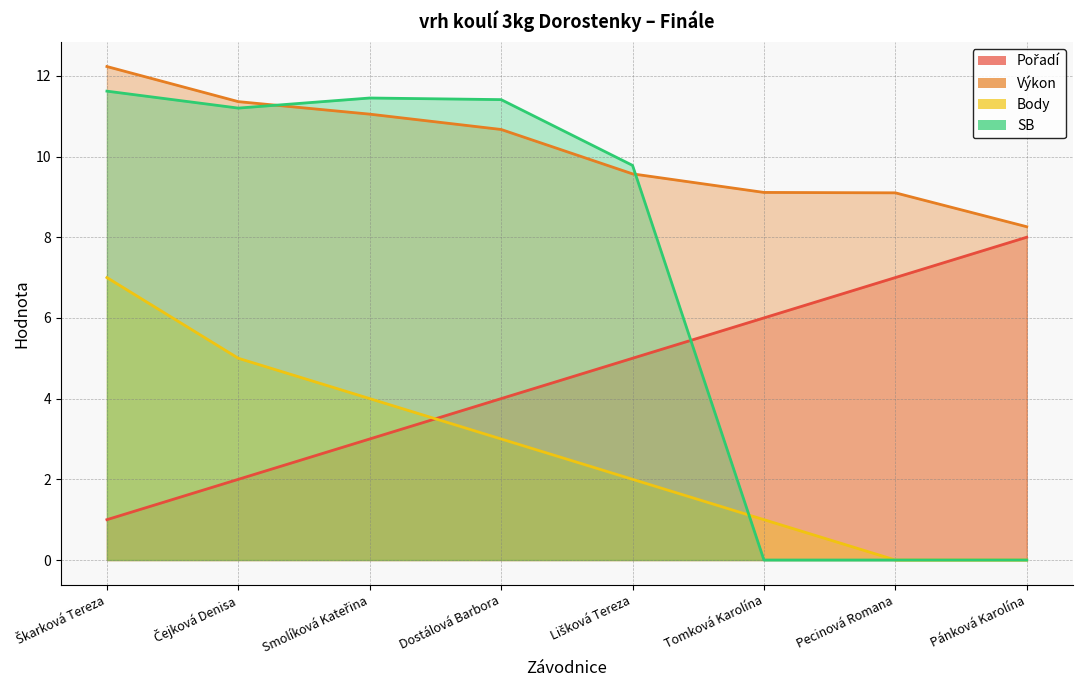

The value of Body at Dostálová Barbora is 3.0. True or false?

True